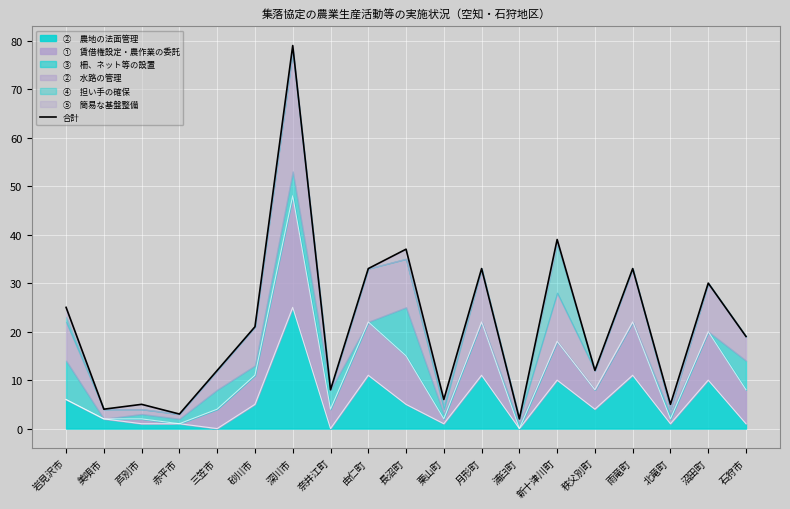

Is it true that the value at 奈井江町 is 5?

False